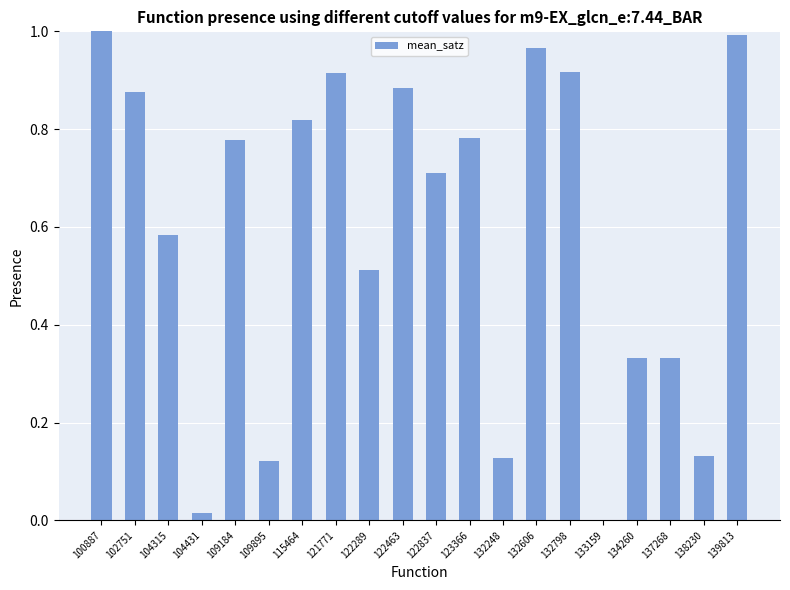

What is the sum of all values?

11.8